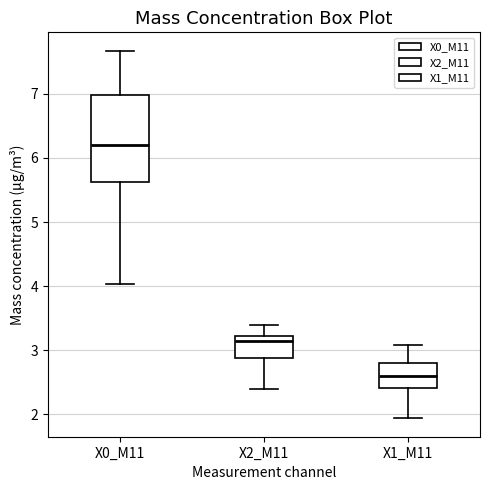

Which box has the lowest median line?

X1_M11